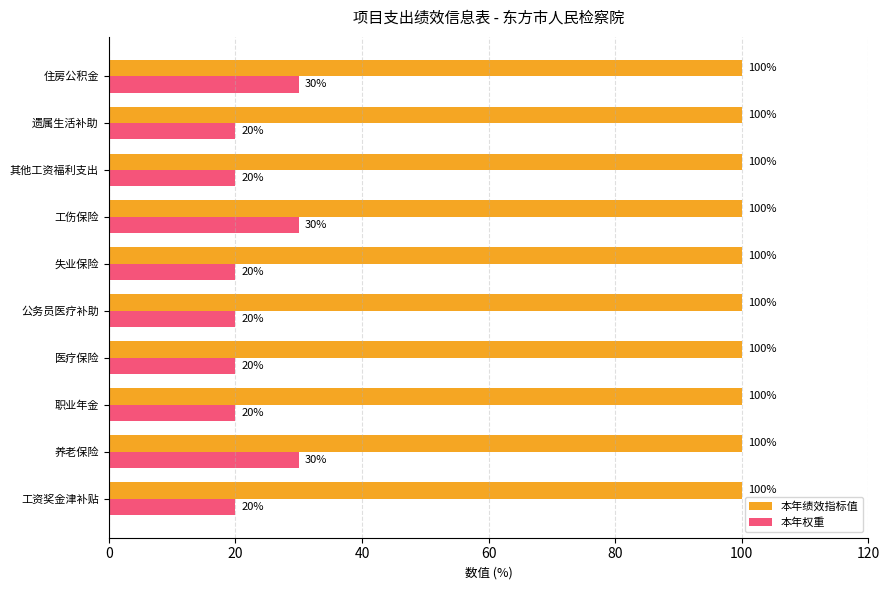

Which series has the widest spread of values?

本年权重